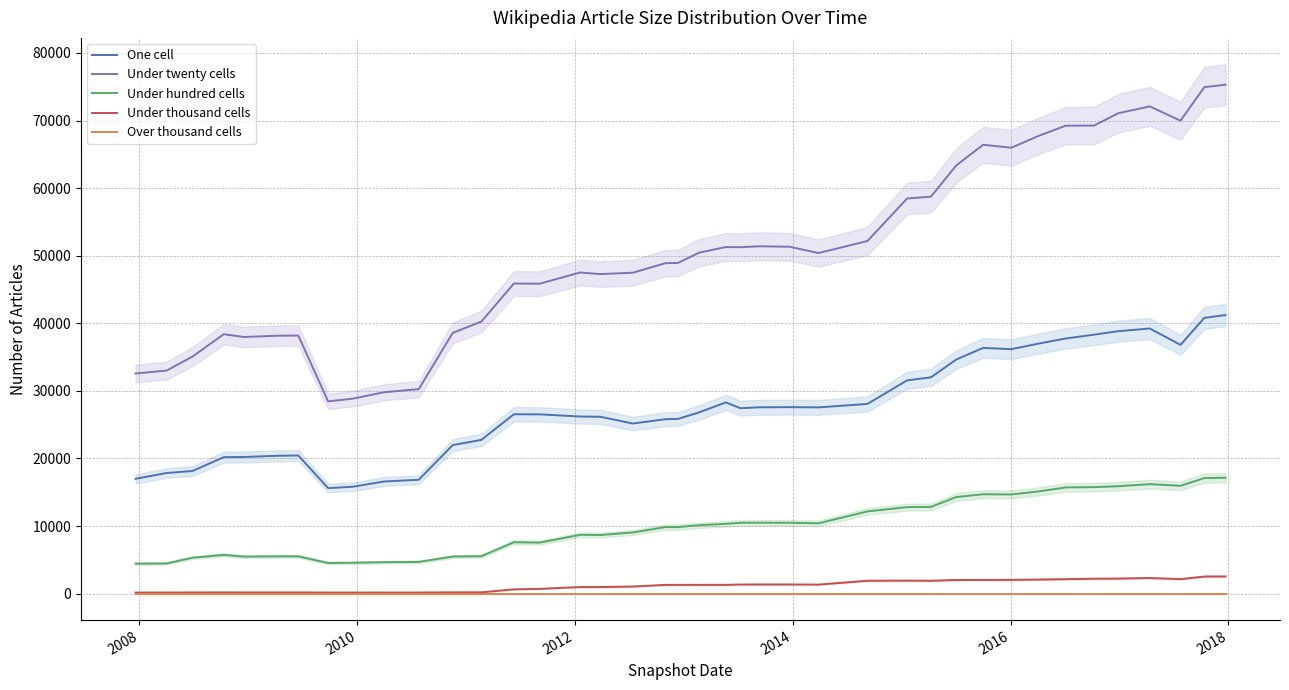

What is the maximum value for One cell?

41219